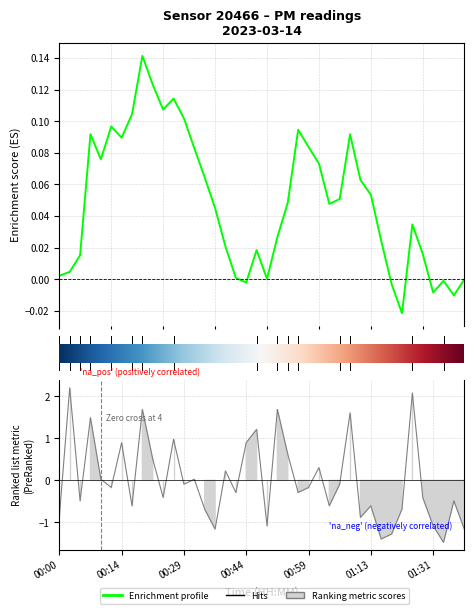

The value at 2 is -0.5. True or false?

True